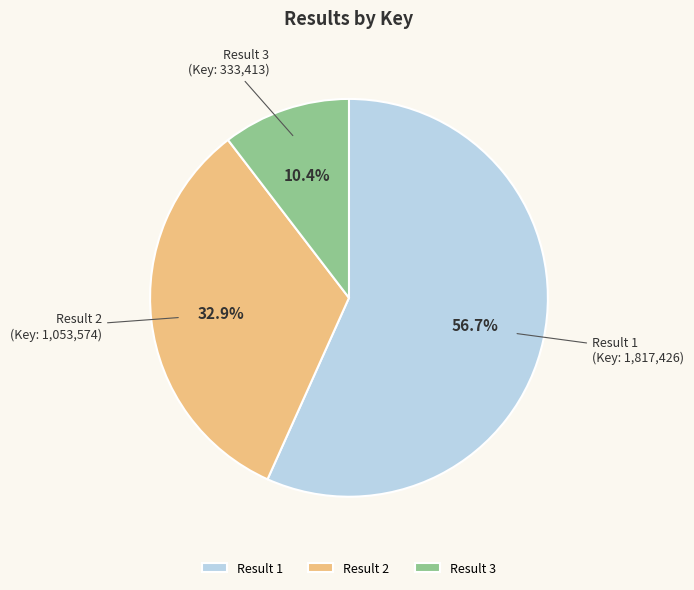

Approximately how many times larger is the value at Result 3 (Key: 333,413) compared to Result 2 (Key: 1,053,574)?

0.3